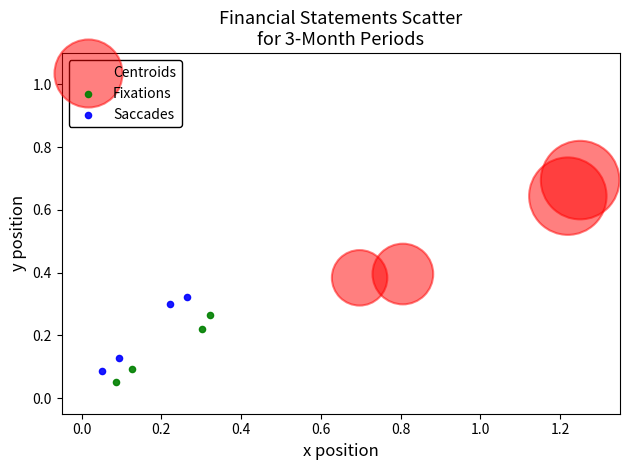

Which series has the widest spread of Y values?

Centroids